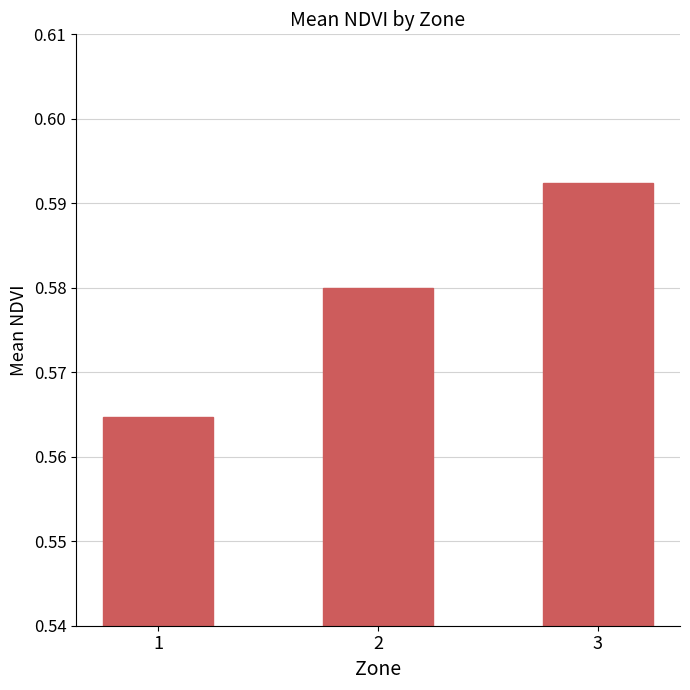

The value at 1 is 0.9. True or false?

False